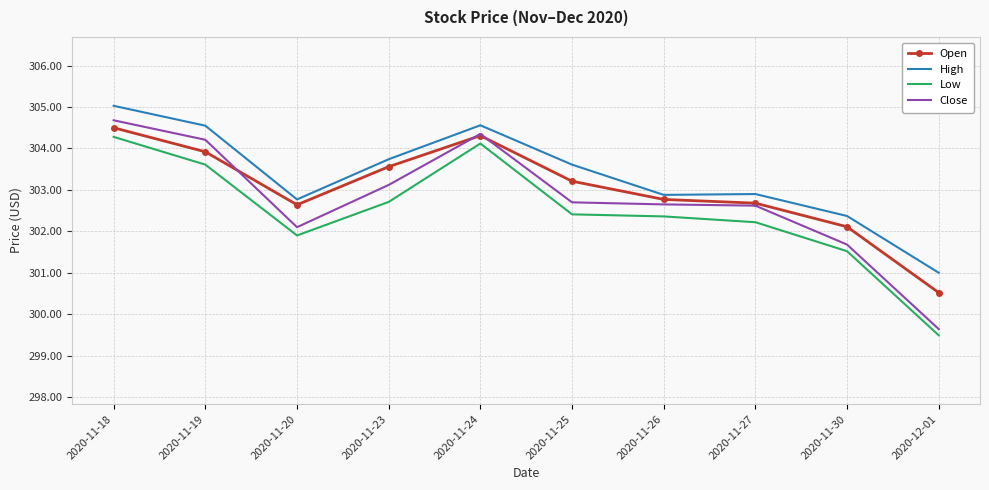

The High series shows 84.0 at 2020-11-24. True or false?

False